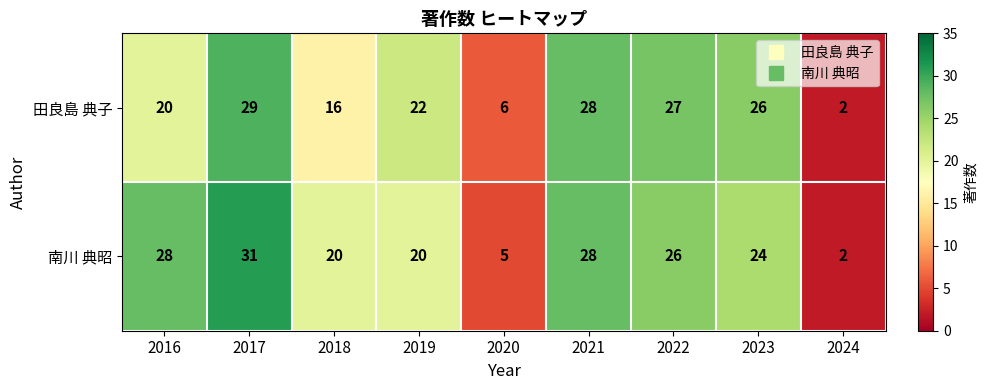

What is the greatest value displayed?

31